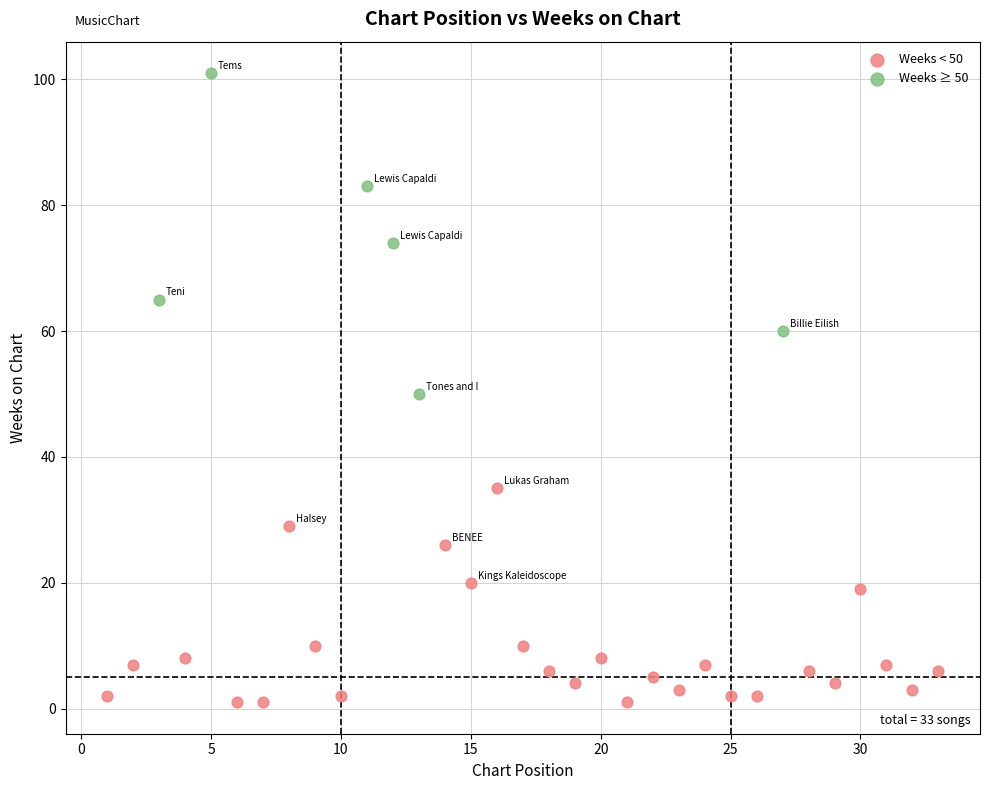

Which series reaches the maximum Y coordinate?

Weeks ≥ 50